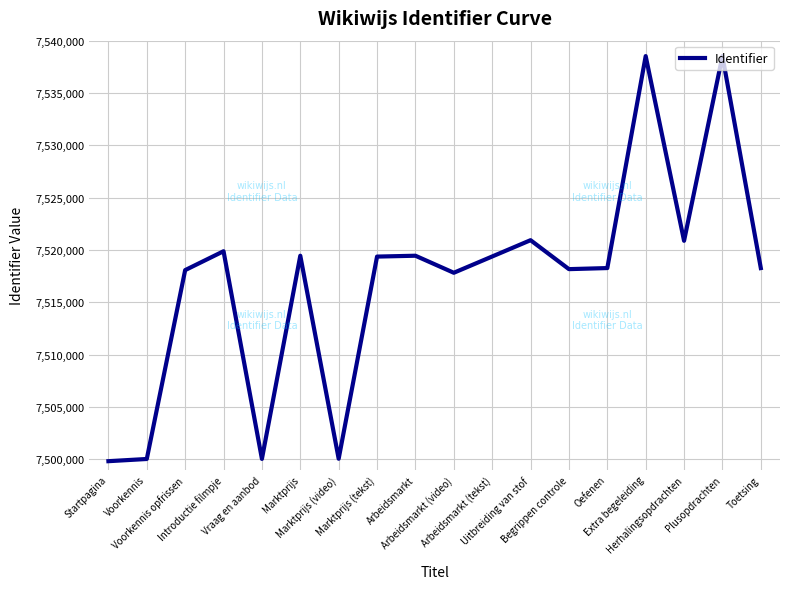

What value does the data have at Plusopdrachten, to the nearest 50?

7538500